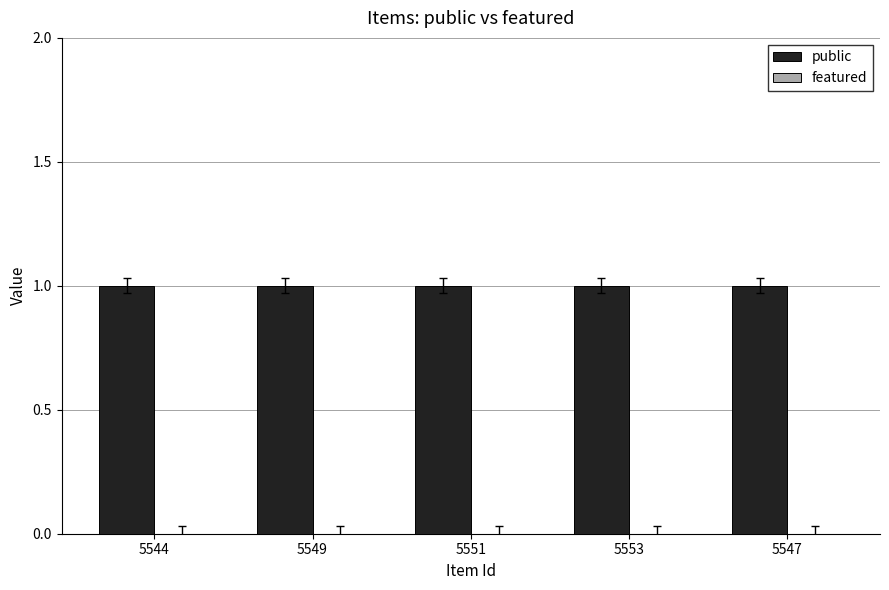

Reading left to right, transcribe all the data shown in this chart.

public: 1	1	1	1	1
featured: 0	0	0	0	0